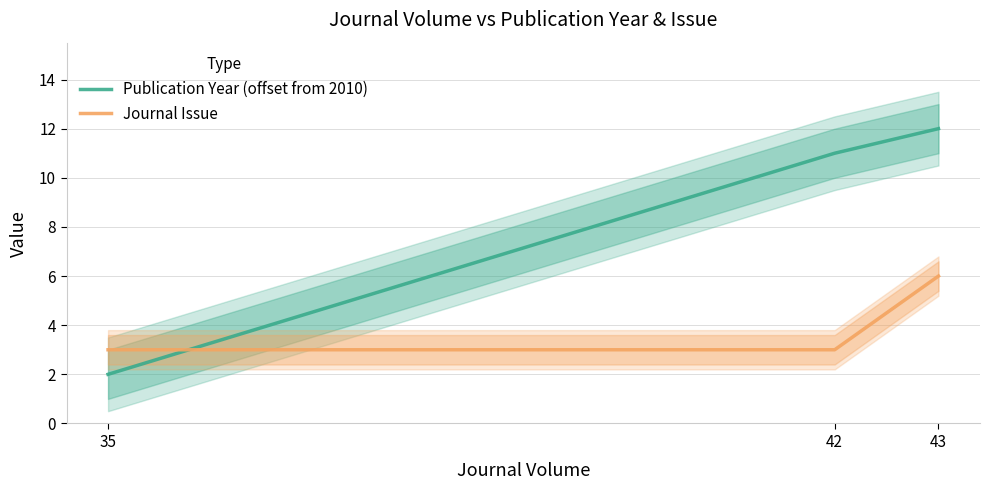

What is the maximum value for Journal Issue?

6